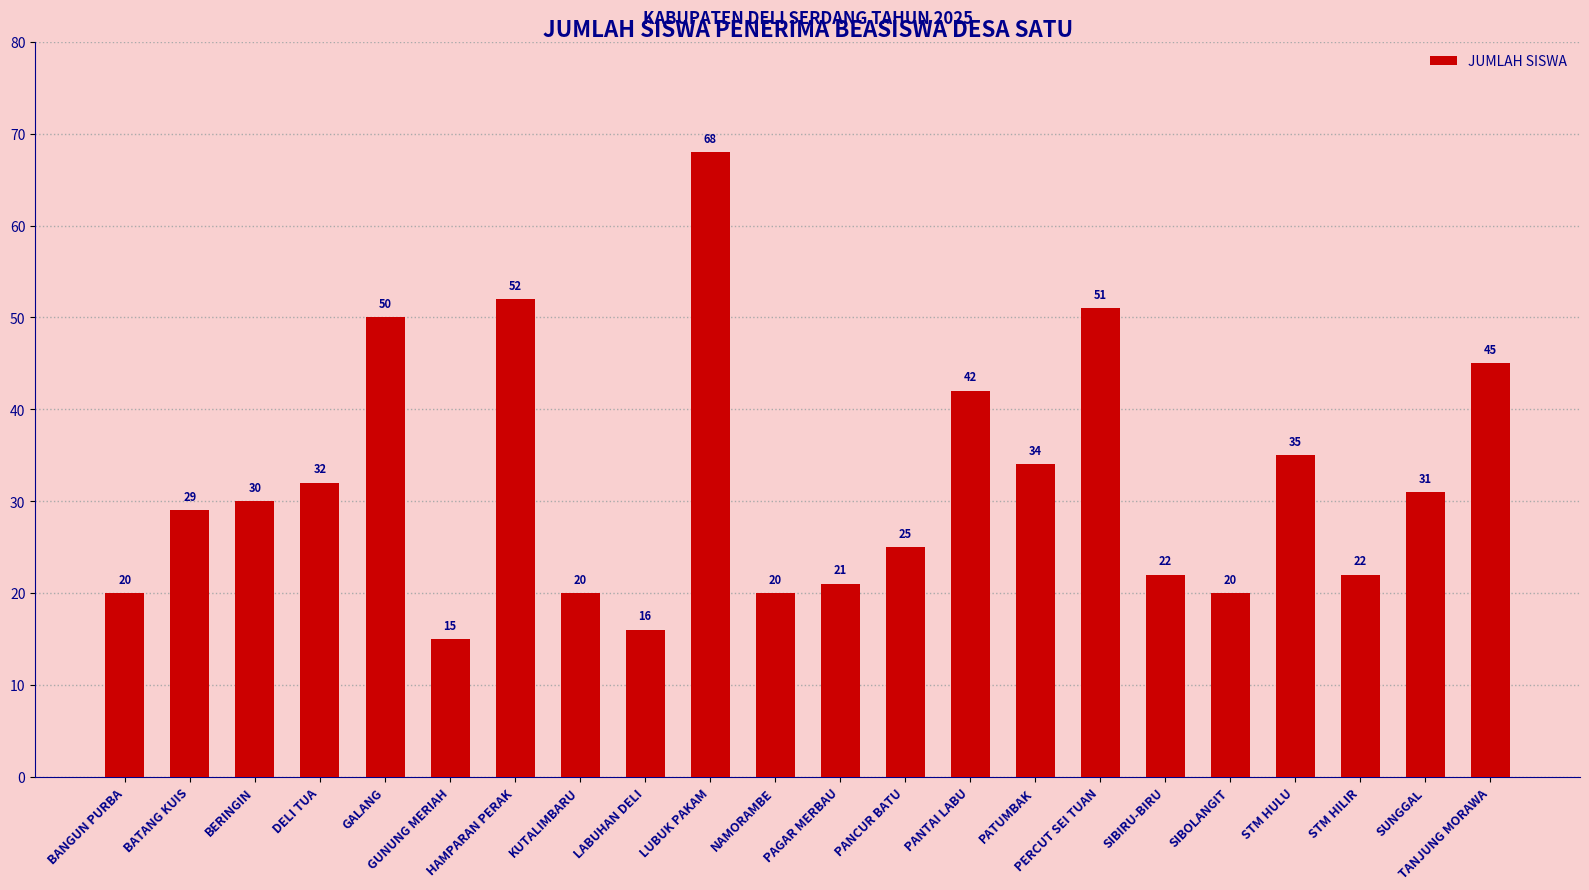

What is the maximum value shown in the chart?

68